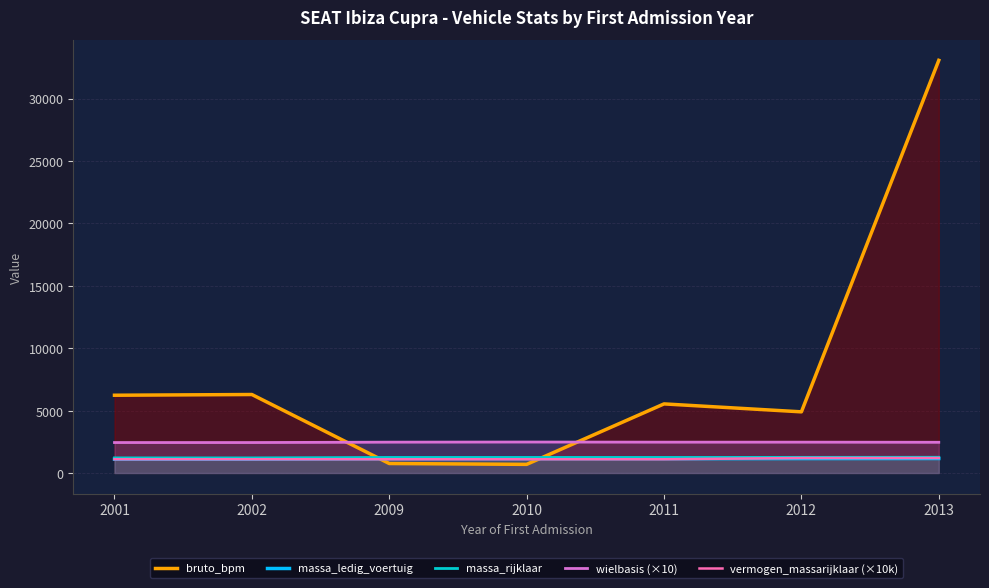

Reading left to right, transcribe all the data shown in this chart.

bruto_bpm: 2001=6229	2002=6287	2009=759	2010=691	2011=5535	2012=4899	2013=33057
massa_ledig_voertuig: 2001=1110	2002=1110	2009=1146	2010=1147	2011=1146	2012=1153	2013=1159
massa_rijklaar: 2001=1210	2002=1210	2009=1246	2010=1247	2011=1246	2012=1253	2013=1259
wielbasis (×10): 2001=2440	2002=2440	2009=2470	2010=2480	2011=2470	2012=2470	2013=2460
vermogen_massarijklaar (×10k): 2001=1100	2002=1100	2009=1100	2010=1100	2011=1100	2012=1200	2013=1200